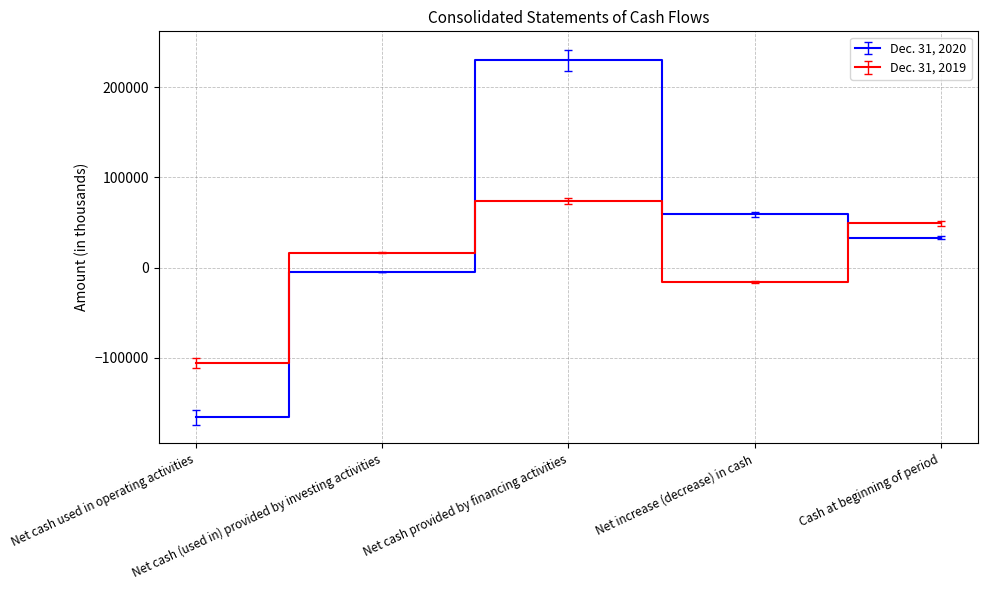

What is the smallest value displayed?

-165744